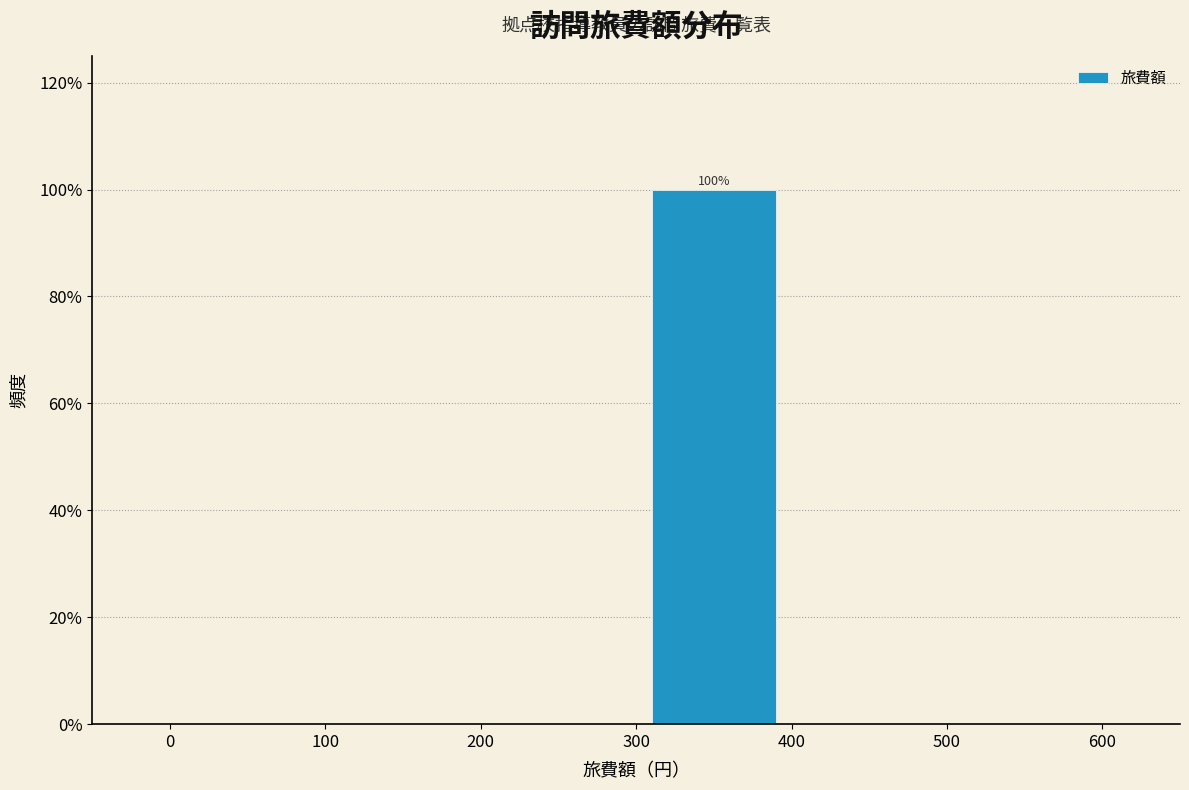

Which range on the x-axis has the tallest bar?

300 to 400